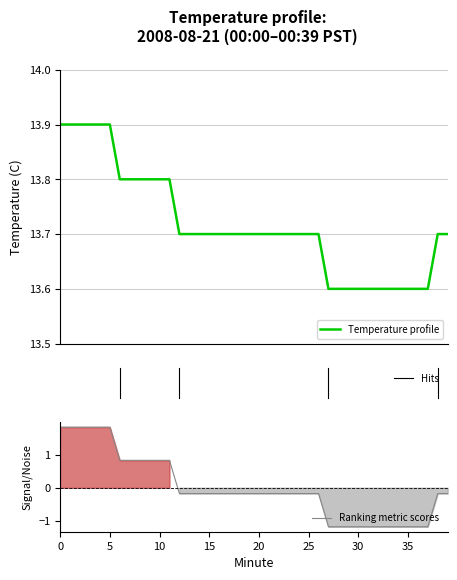

Is it true that the value at 23 is 6.6?

False